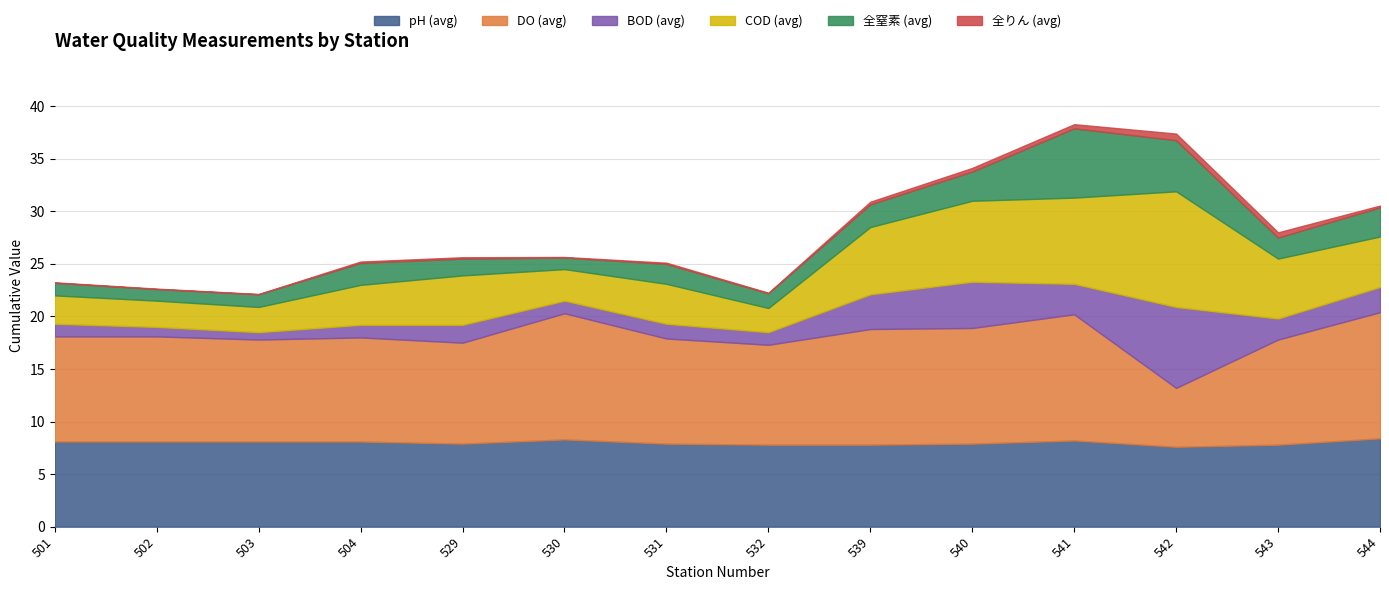

Which category has the highest value across all series?

530